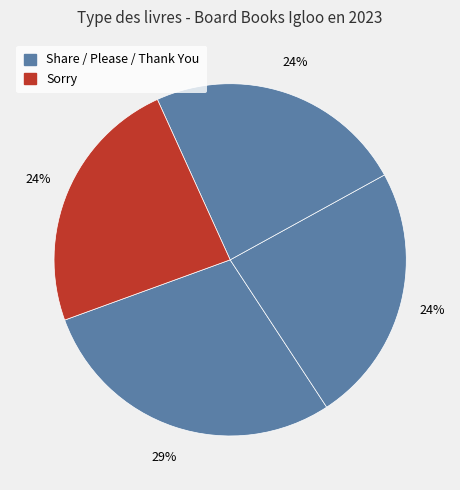

Count the number of slices in the pie.

4